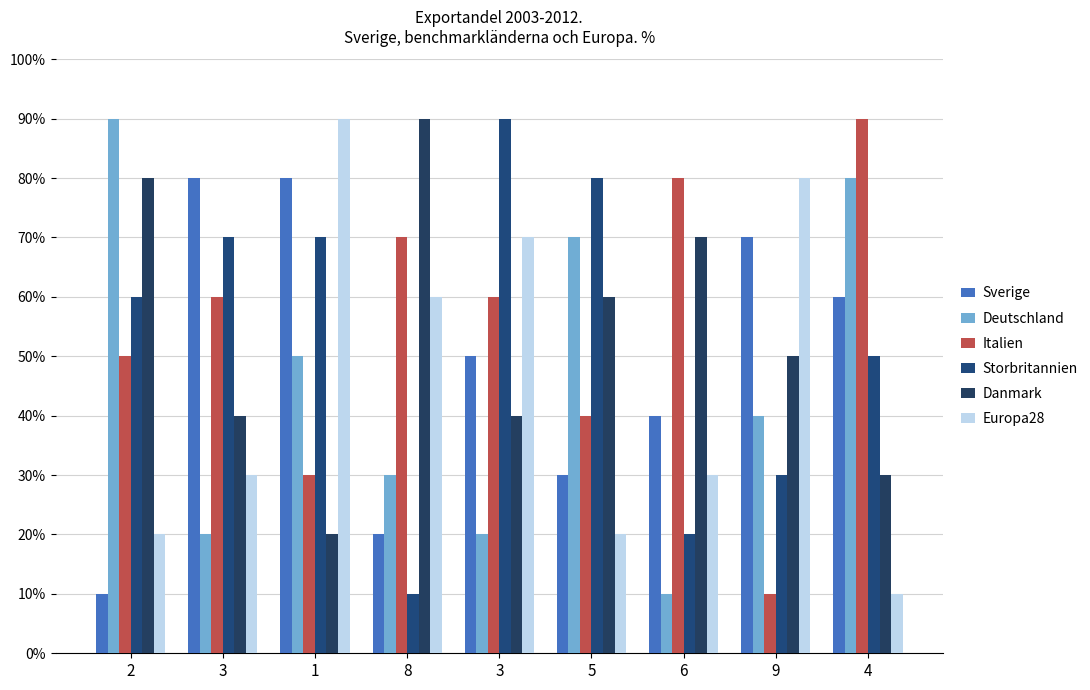

Are the bars horizontal?

No